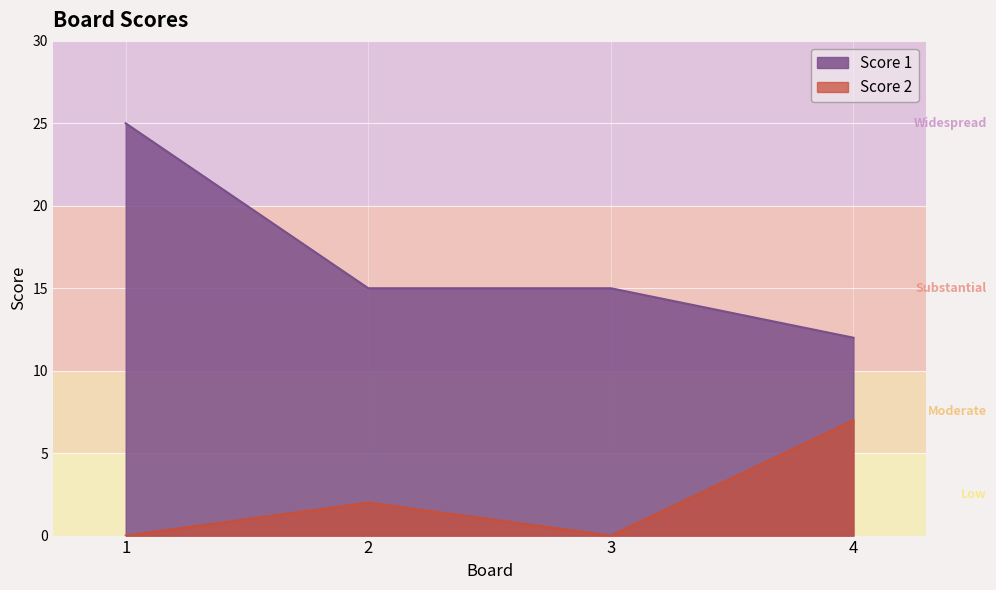

List the series in order of their overall mean, lowest first.

Score 2, Score 1